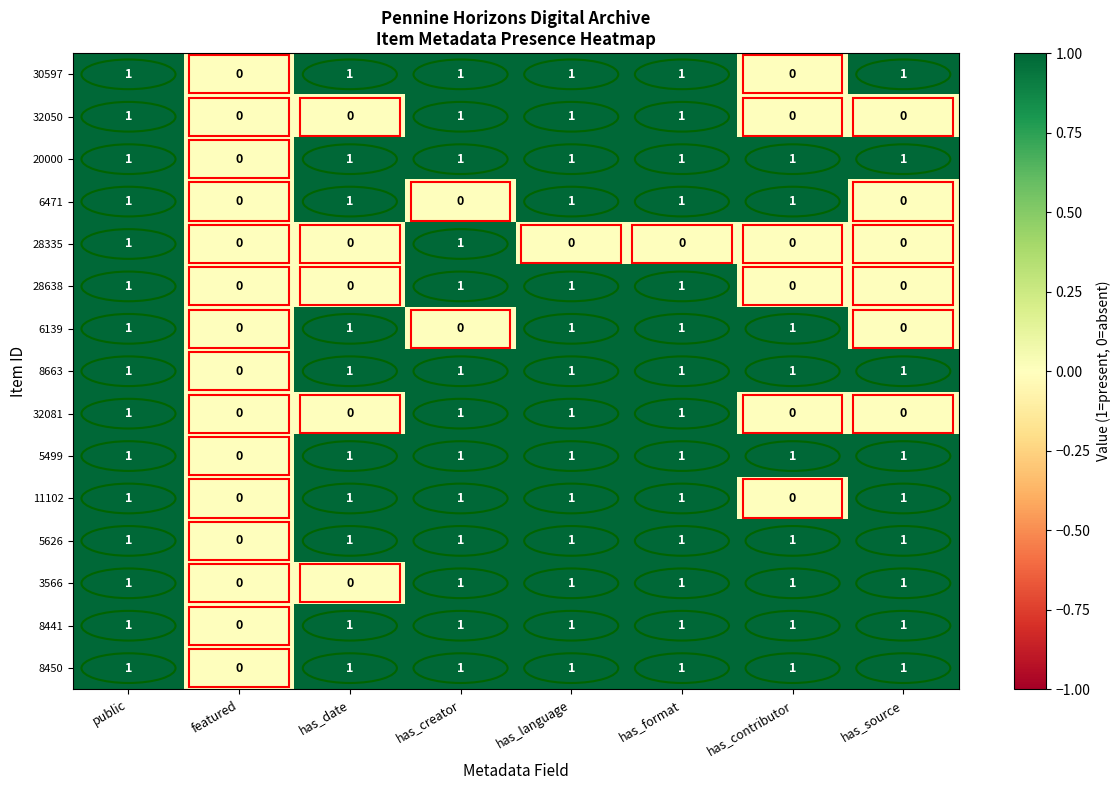

What is the total value across all series at has_language?

14